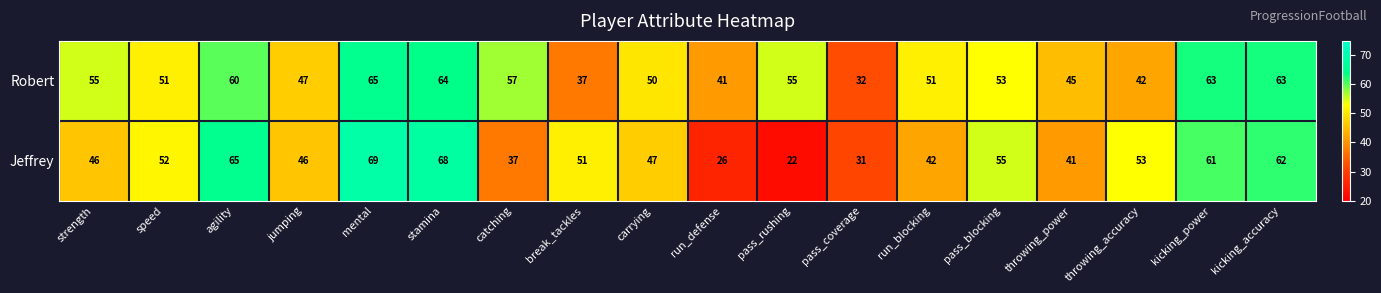

At which label does Jeffrey first exceed 51?

speed